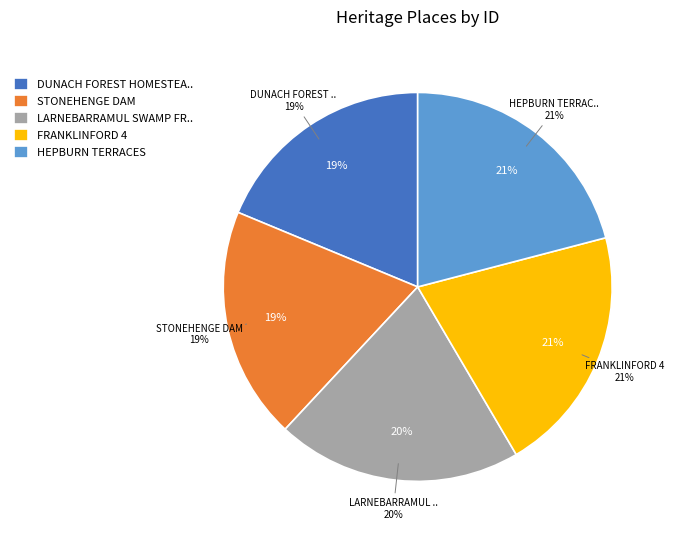

To the nearest percent, what is the average slice percentage?

20%